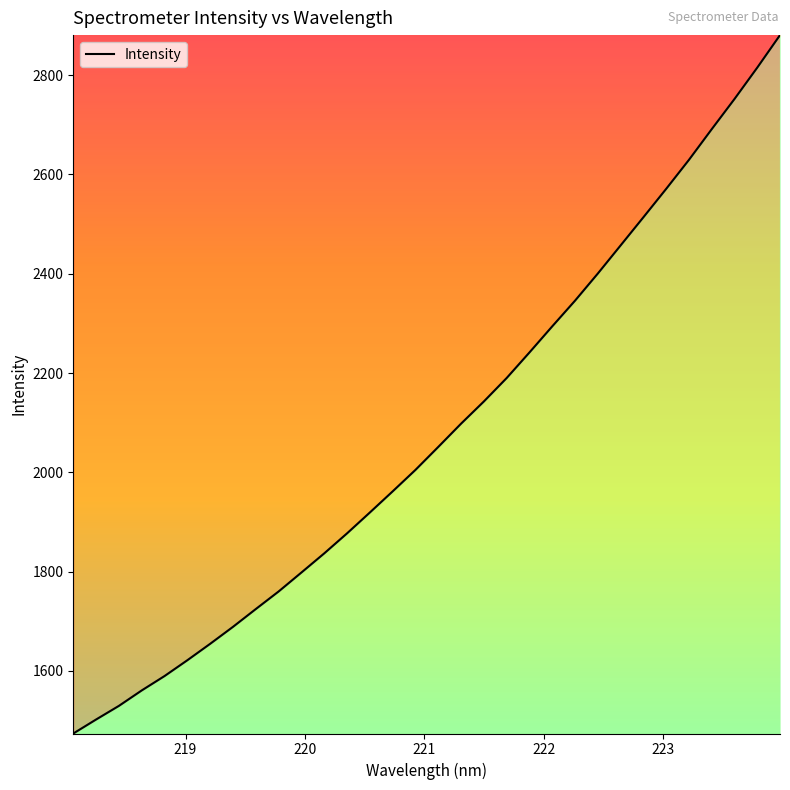

What is the minimum value shown in the chart?

1473.9